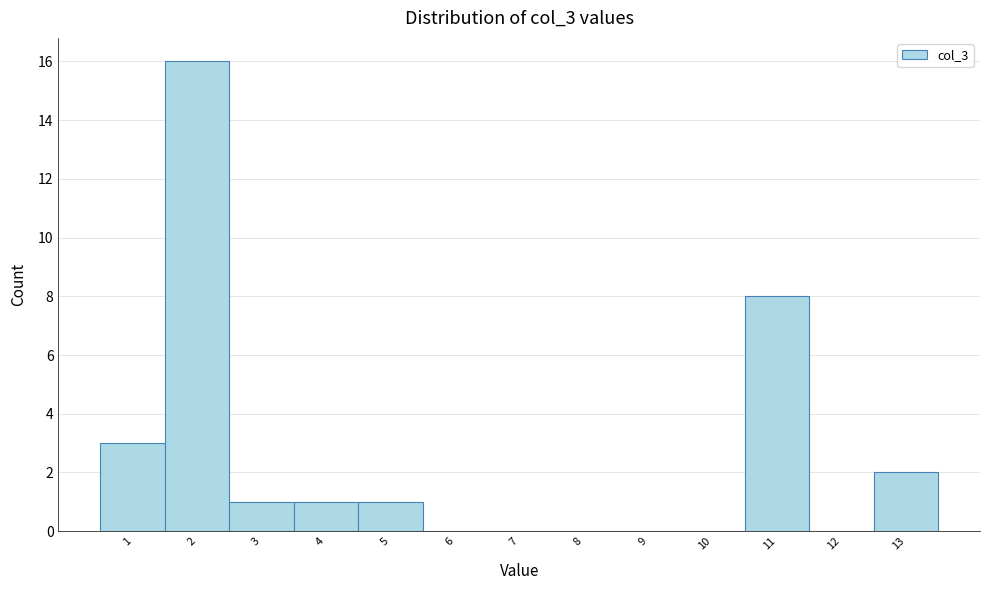

Which range on the x-axis has the tallest bar?

1.5 to 2.5